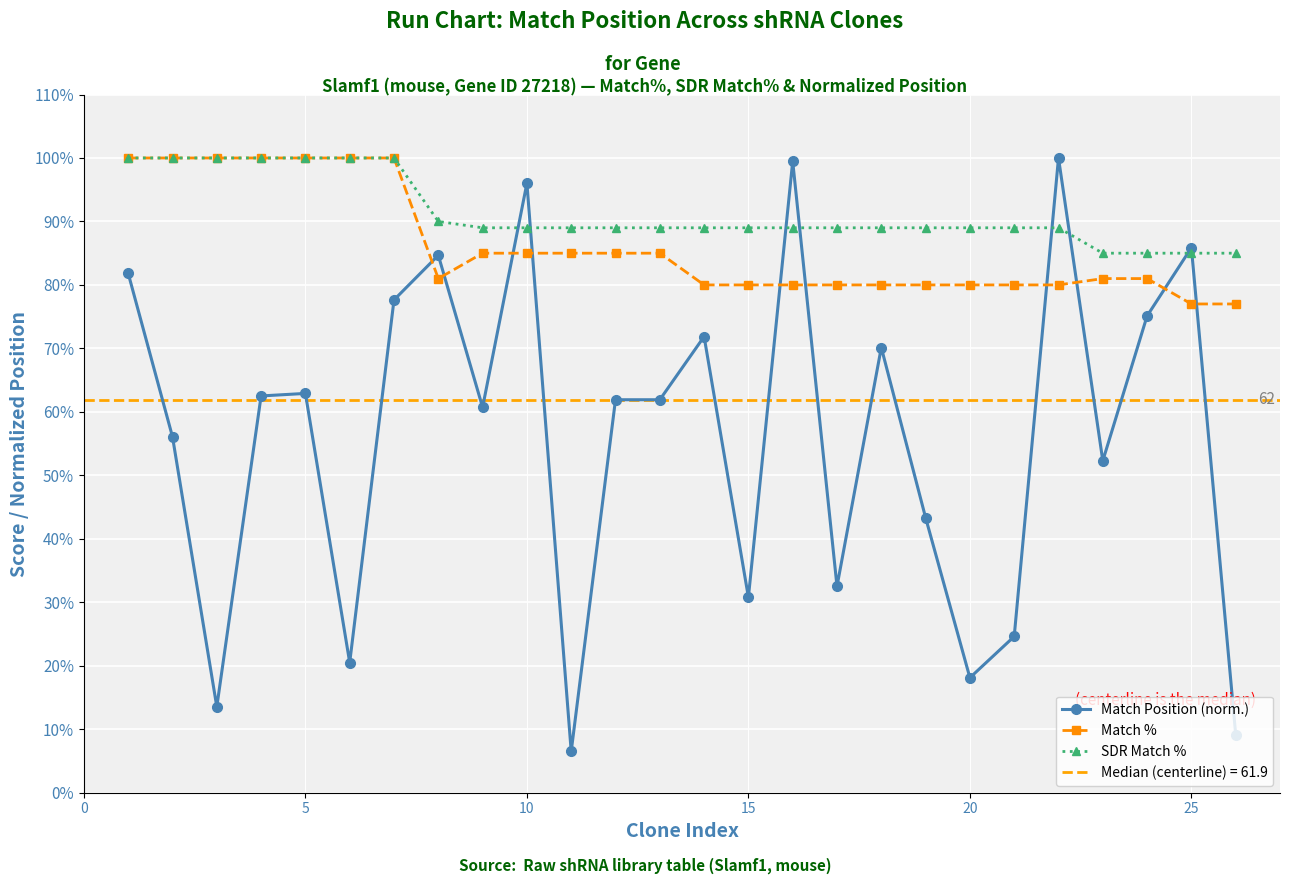

What is the difference between the maximum and minimum values in the SDR Match % series?

15.0